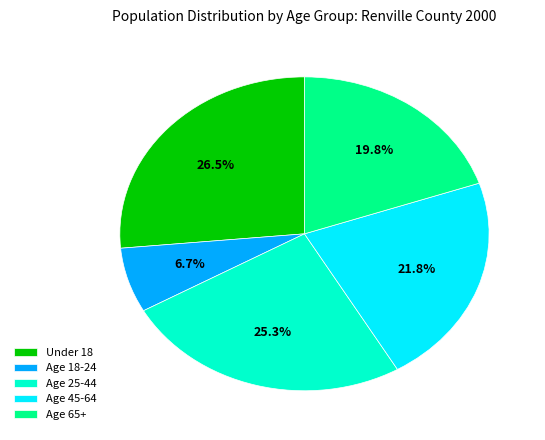

To the nearest percent, what is the average slice percentage?

20%